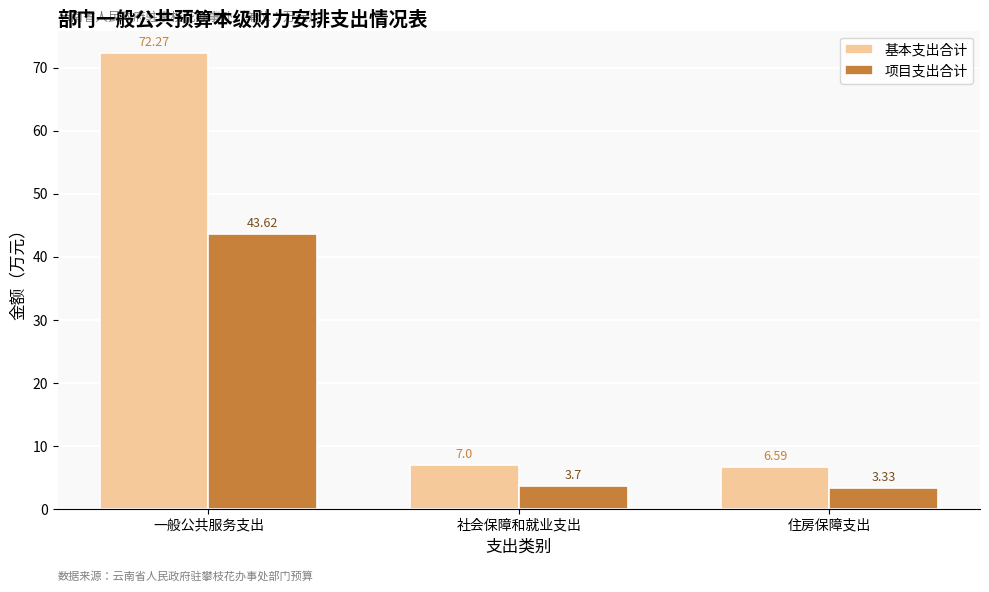

Which category has the lowest value across all series?

住房保障支出